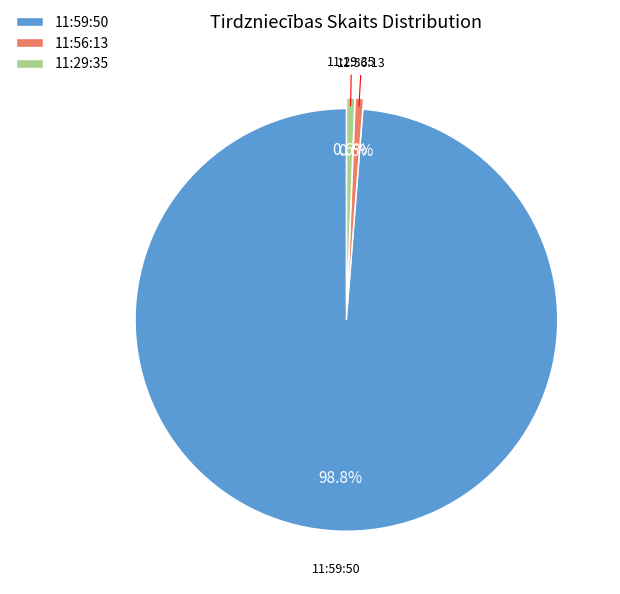

To the nearest percent, what portion does 11:29:35 represent?

1%